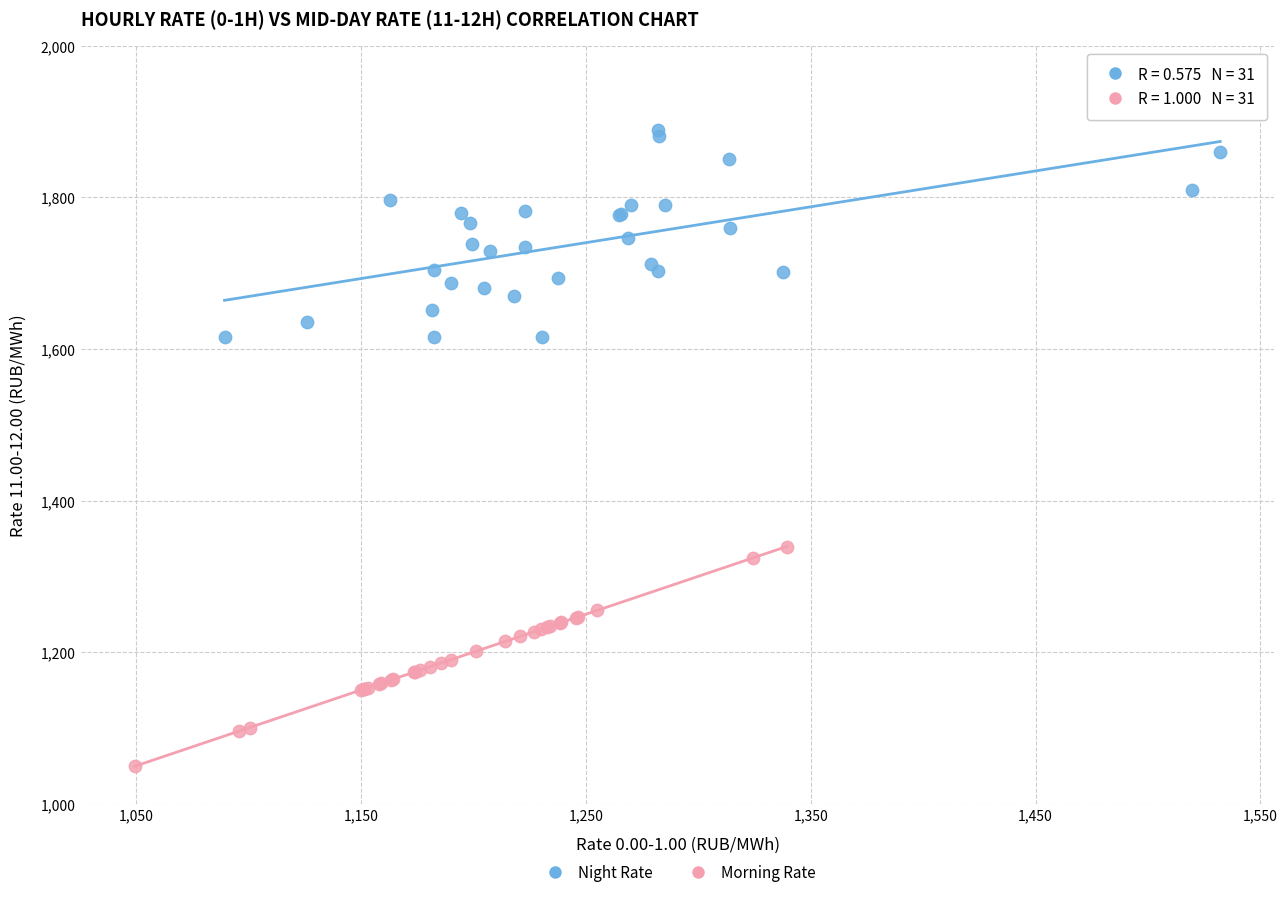

Which series contains the lowest Y value?

Morning Rate